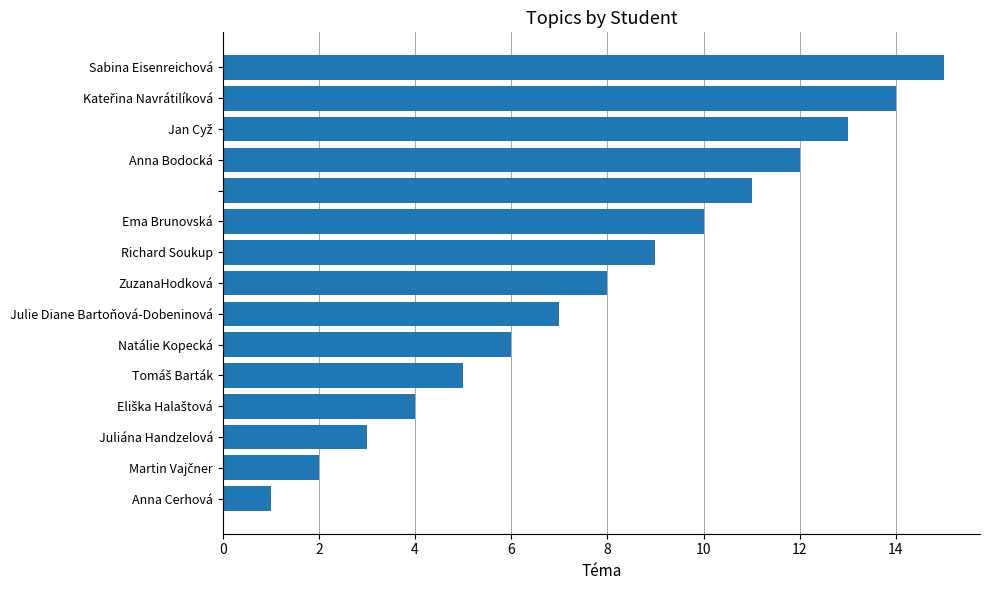

What is the sum of all values?

120